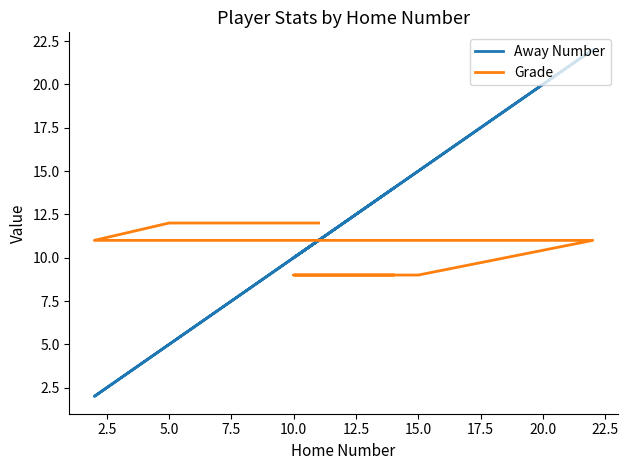

Is the value of Grade at 0.0 greater than the value of Away Number at 5.0?

Yes